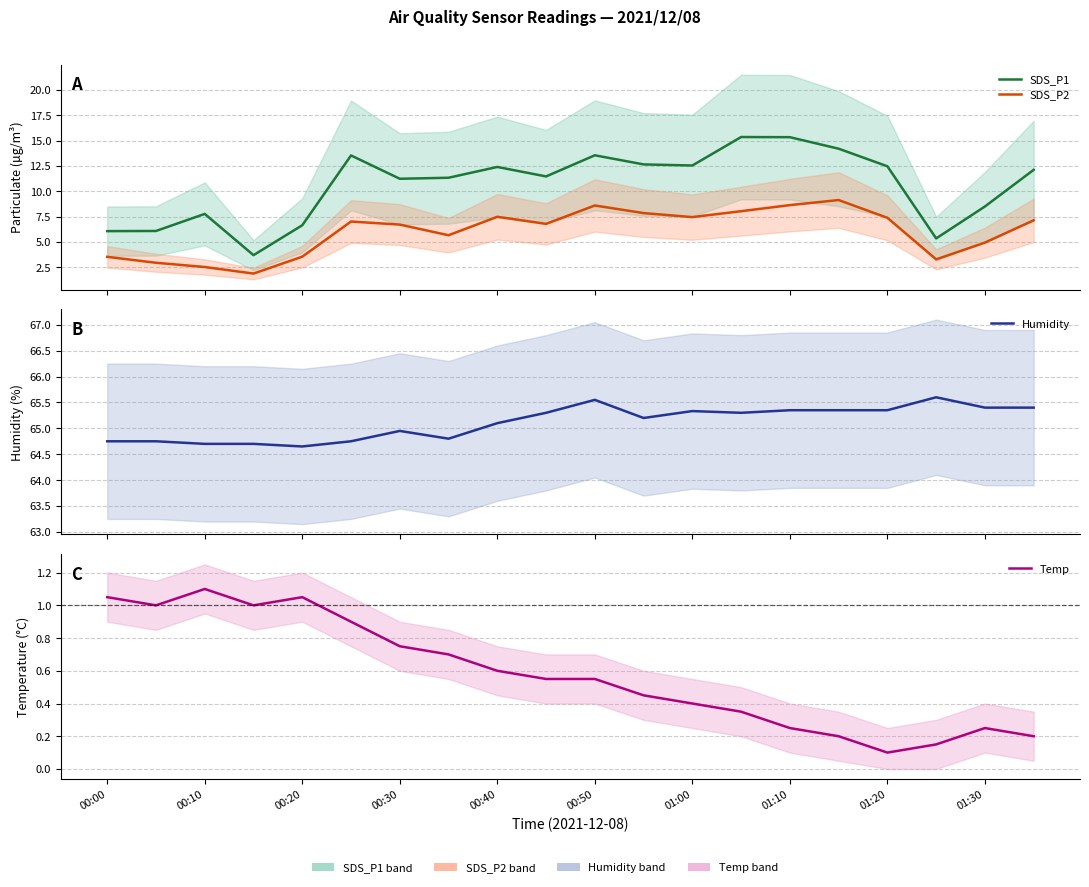

Read the SDS_P1 value at 00:40.

12.4